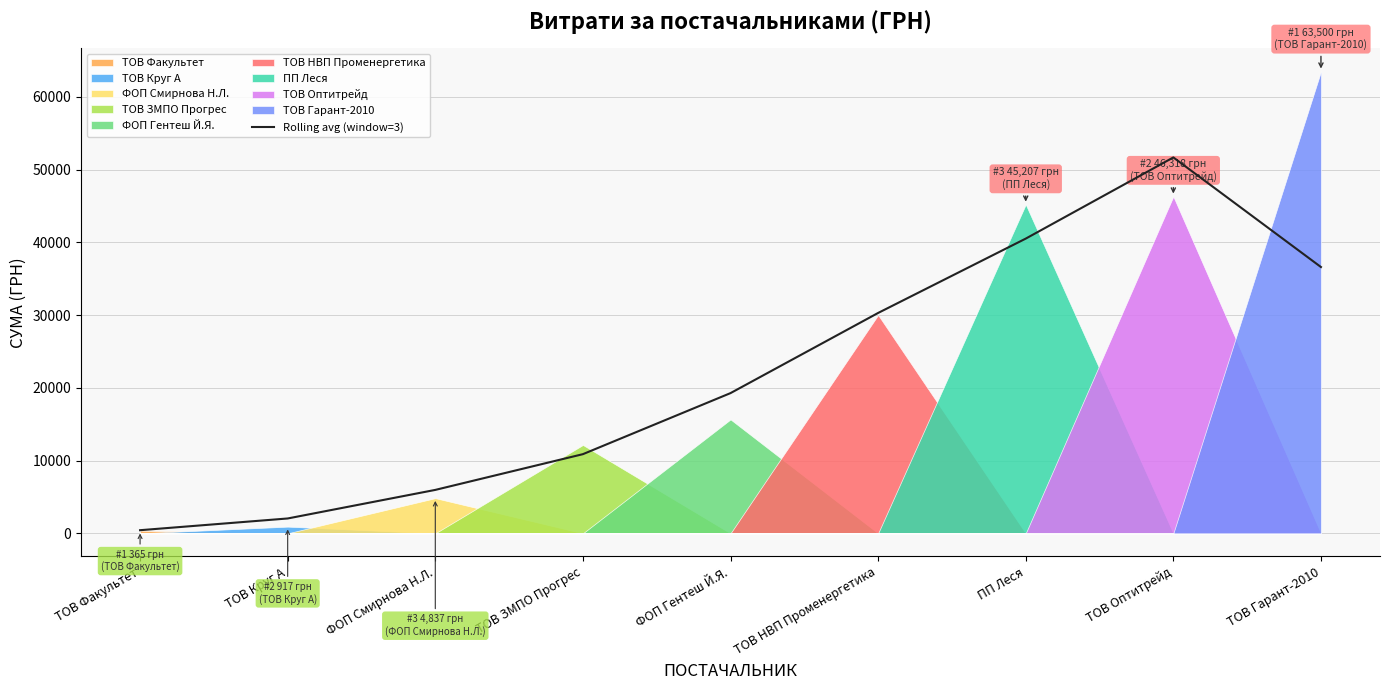

List the labels in order of Rolling avg (window=3) value, largest first.

ТОВ Оптитрейд, ПП Леся, ТОВ Гарант-2010, ТОВ НВП Променергетика, ФОП Гентеш Й.Я., ТОВ ЗМПО Прогрес, ФОП Смирнова Н.Л., ТОВ Круг А, ТОВ Факультет